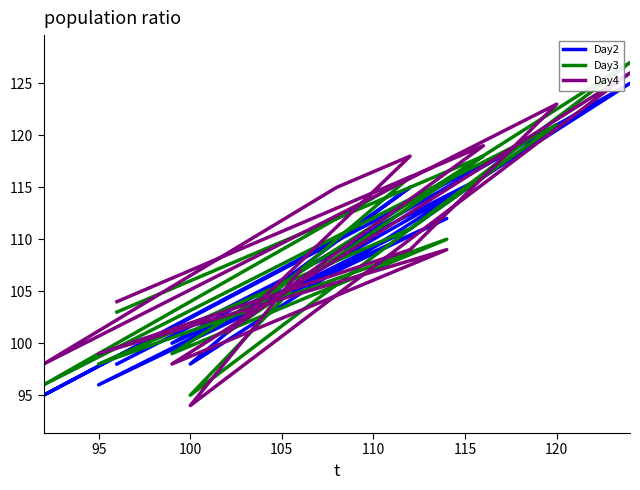

Which series has the largest total across all categories?

Day4